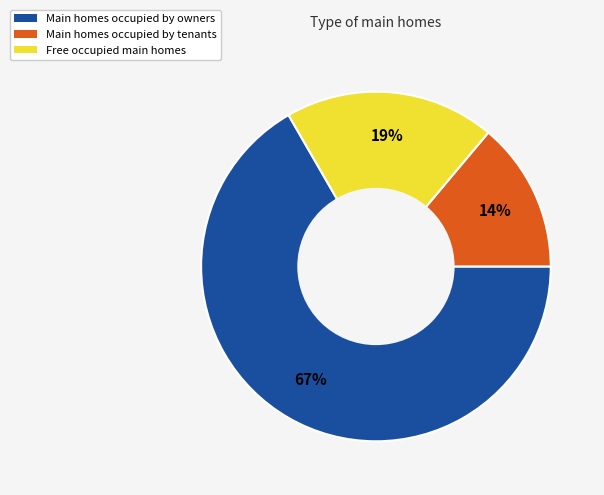

Does any single category account for the majority?

Yes